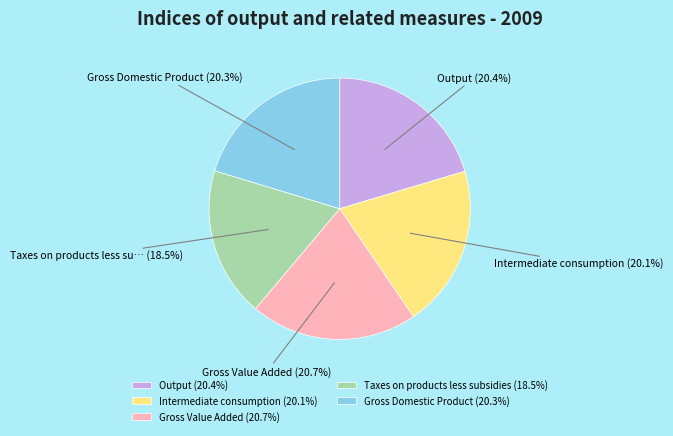

To the nearest percent, what portion does Gross Domestic Product represent?

20%